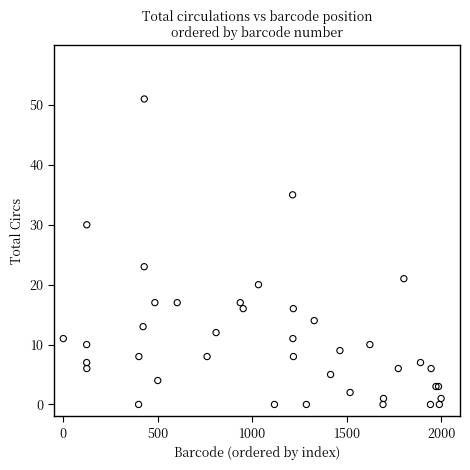

What Y value in the scatter plot is closest to 25?

23